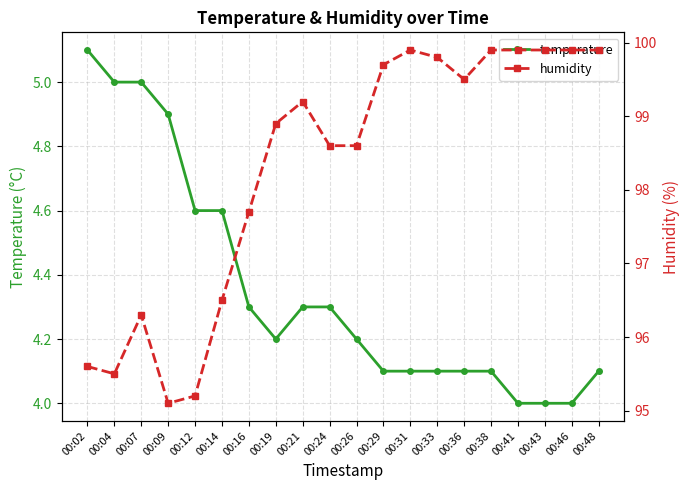

At 00:21, list the series in order from smallest to largest.

temperature, humidity